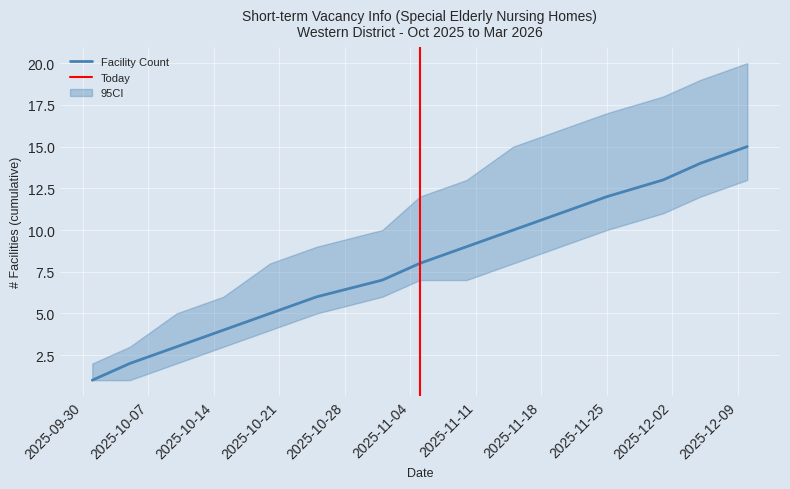

What is the maximum value for CI_upper?

20